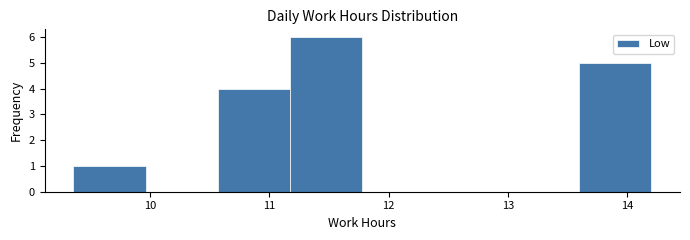

What is the height of the bar covering 13.6 to 14.2 on the x-axis? Neither the bar edges nor the heights are printed on the chart, so give them approximately, as read against the axes.

5